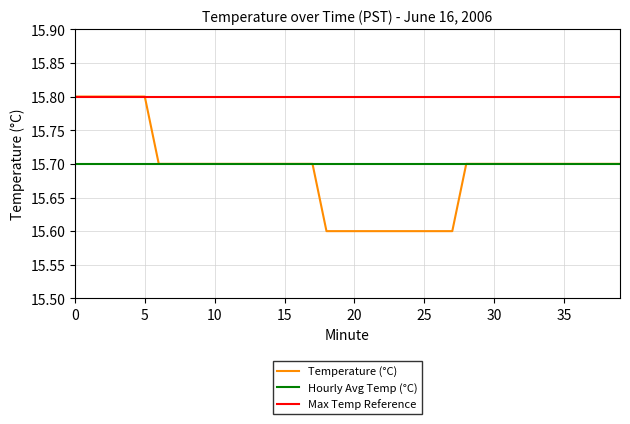

How many lines are shown in the chart?

3